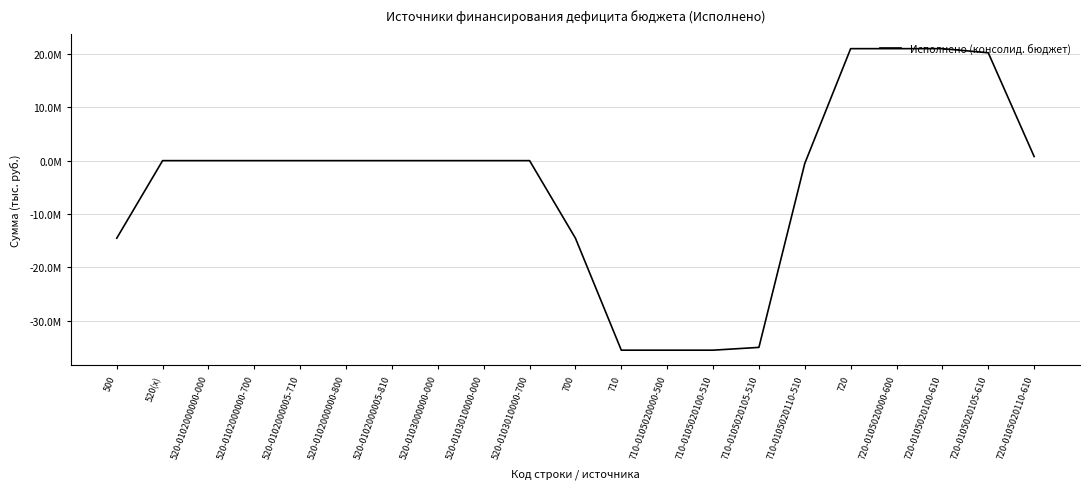

Does the chart display data point markers on the line(s)?

No